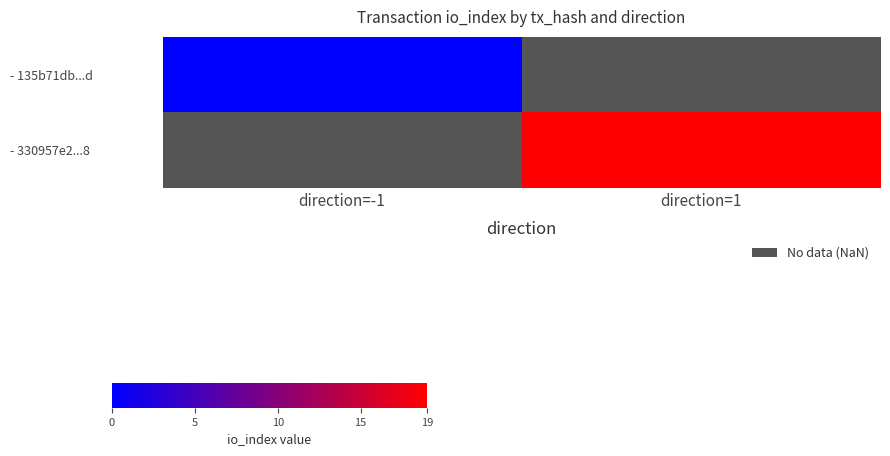

Count the number of categories in the chart.

2